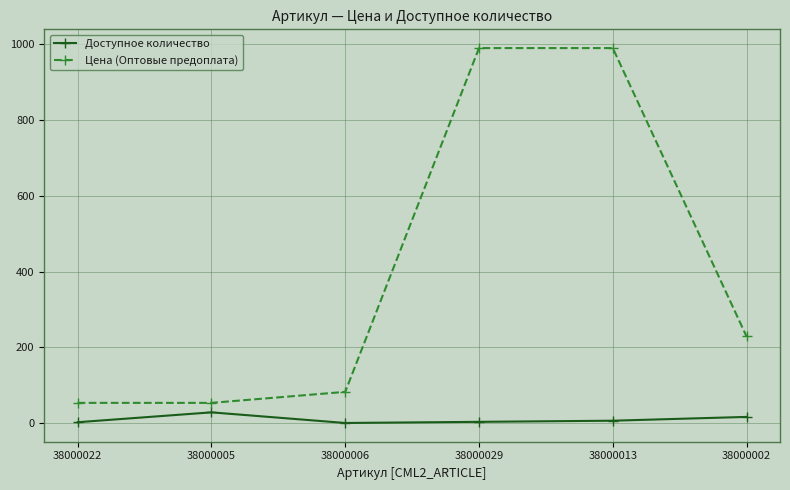

Which series has the widest spread of values?

Цена (Оптовые предоплата)